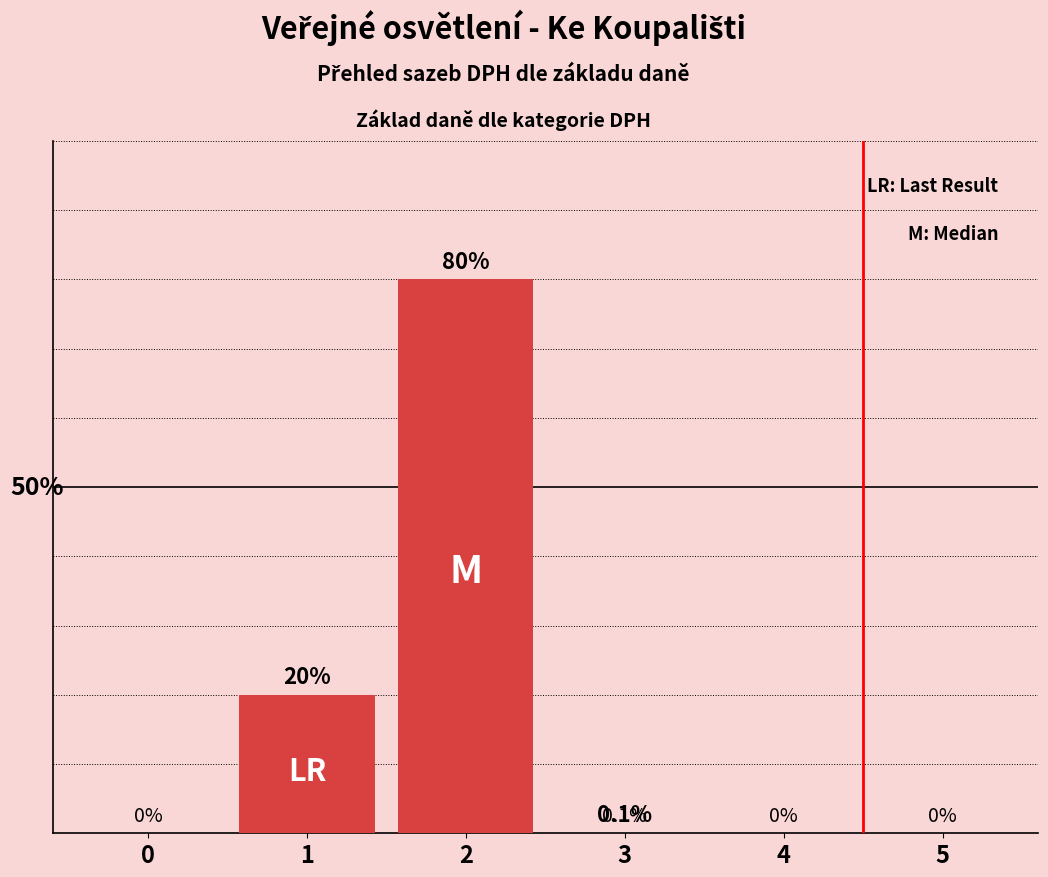

Between 3 and 2, which is larger?

2